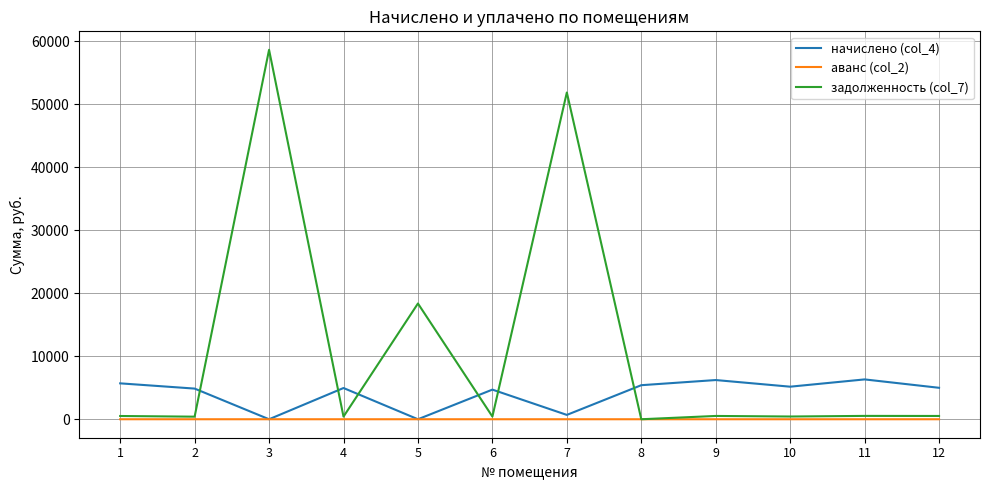

What is the sum of all задолженность (col_7) values?

132736.3